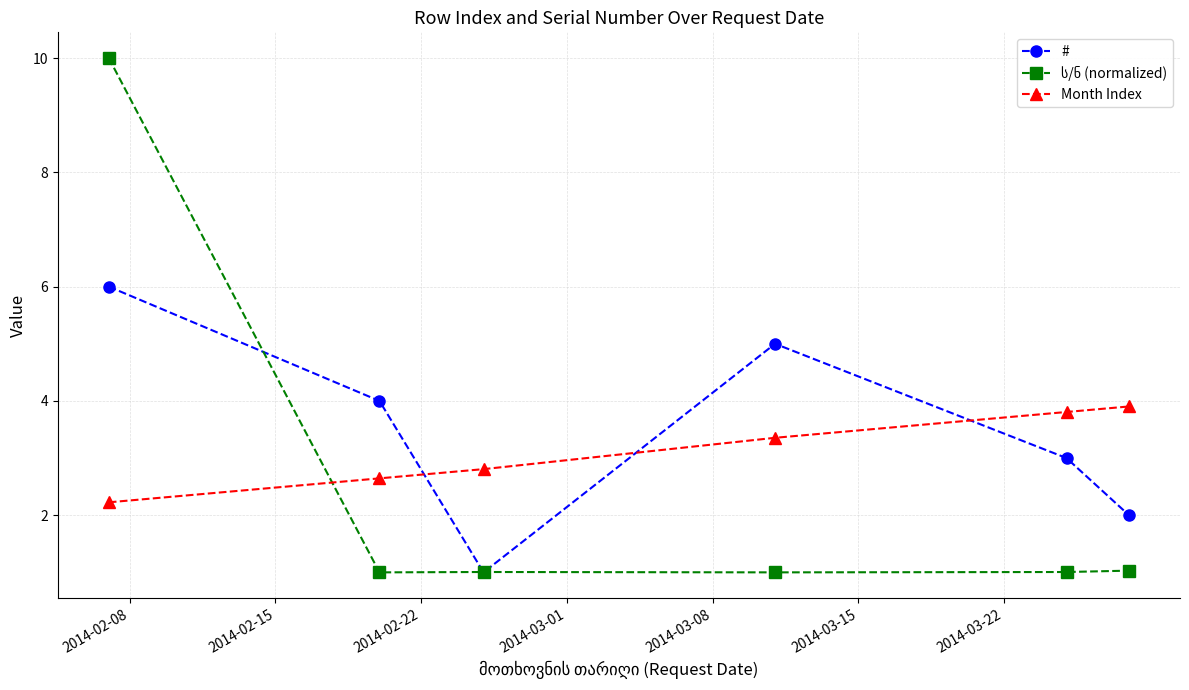

What is the value of the # point at the 5th from the left?

3.0